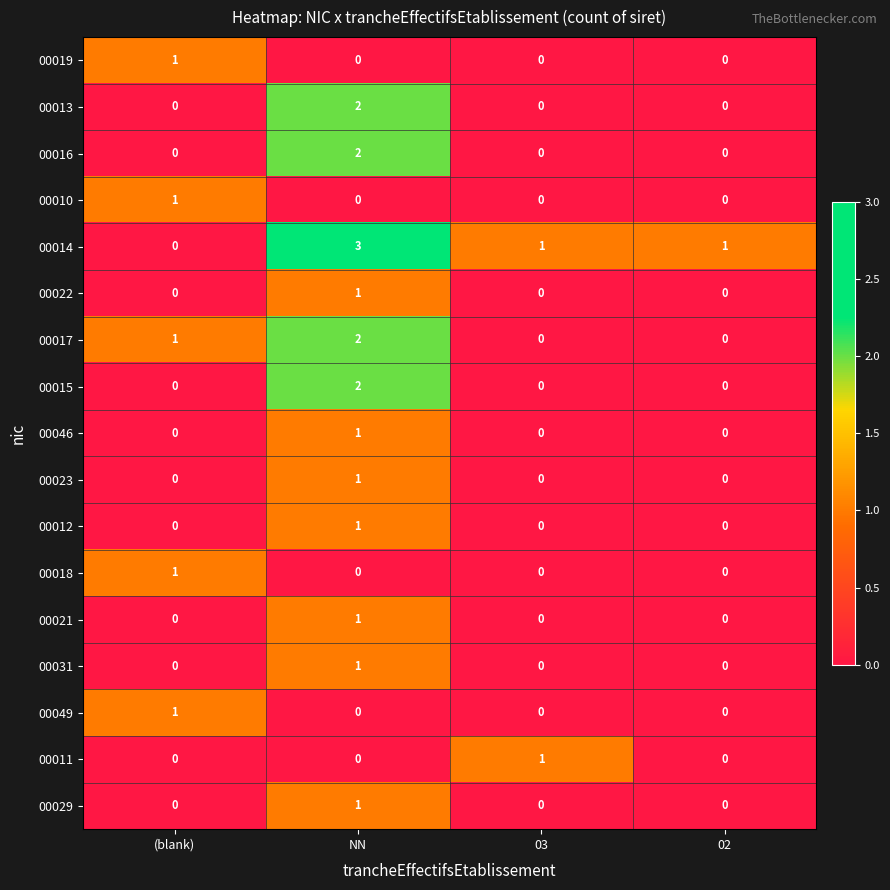

At how many categories does at least one series exceed 0?

4